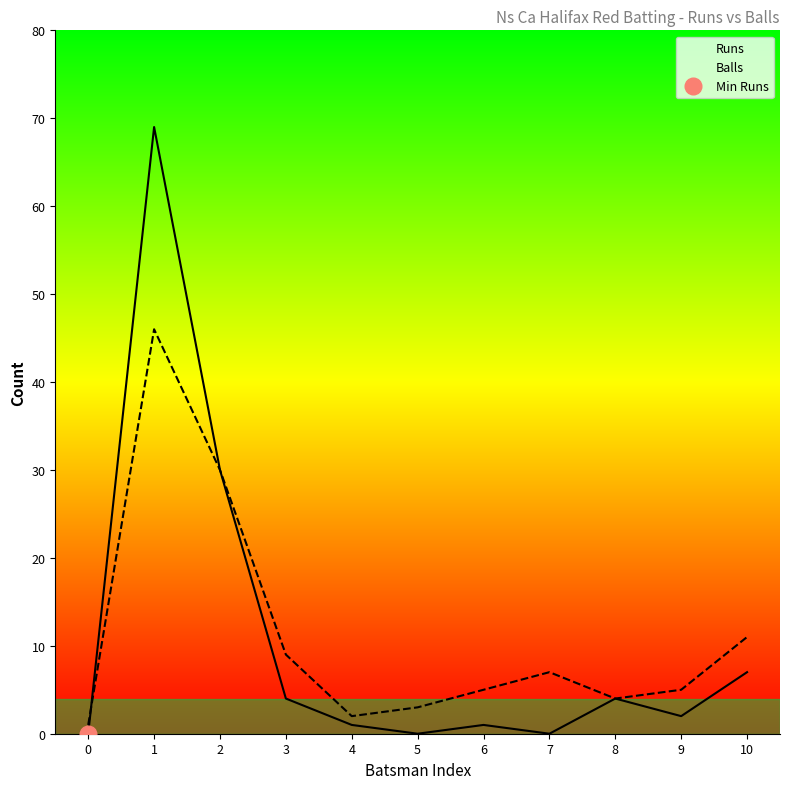

List the series in order of their peak value, lowest first.

Balls, Runs